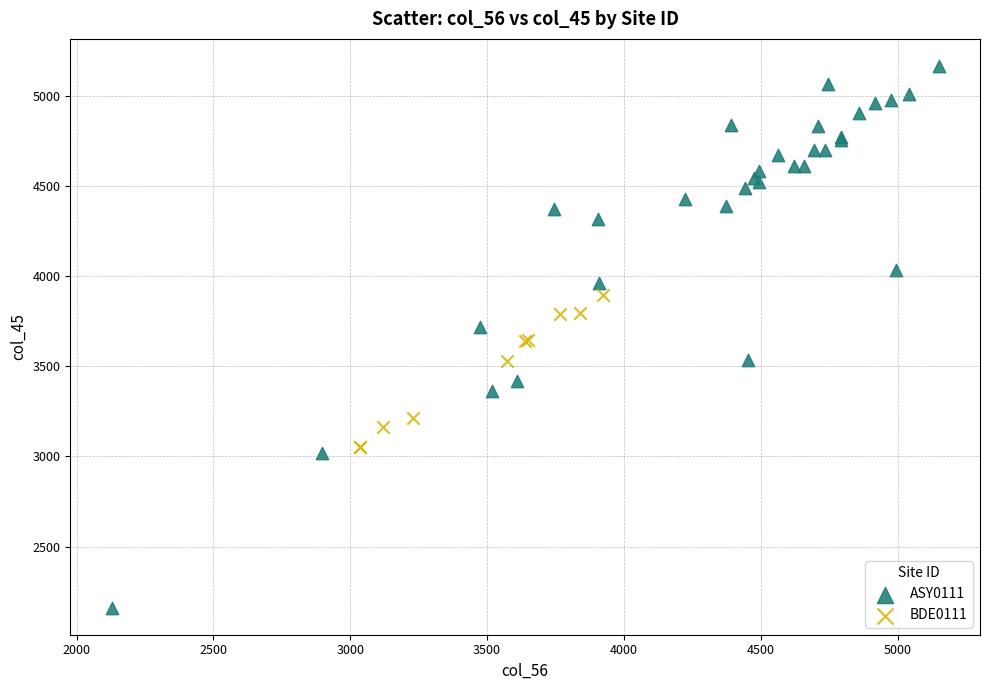

Which series contains the highest Y value?

ASY0111